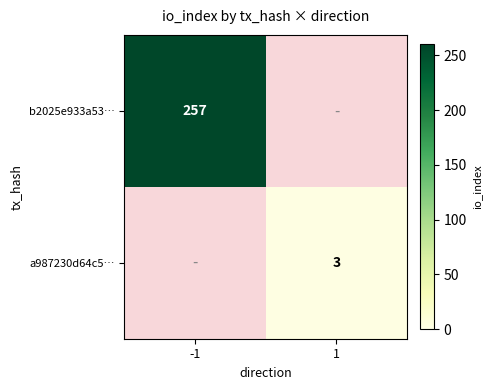

Is the value of a987230d64c5… at 1 greater than the value of b2025e933a53… at -1?

No